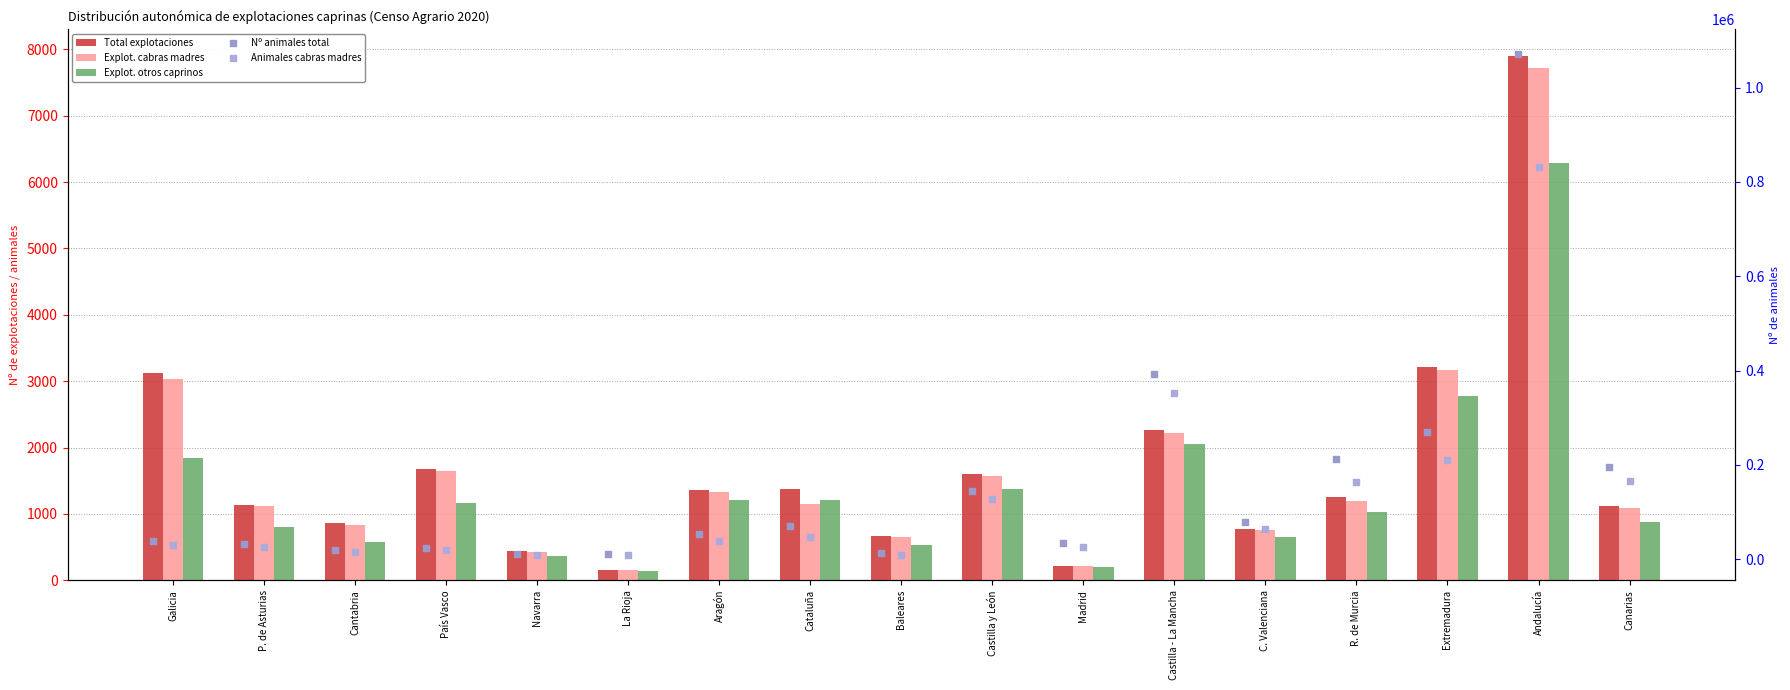

What is the total value across all series at Canarias?

365109